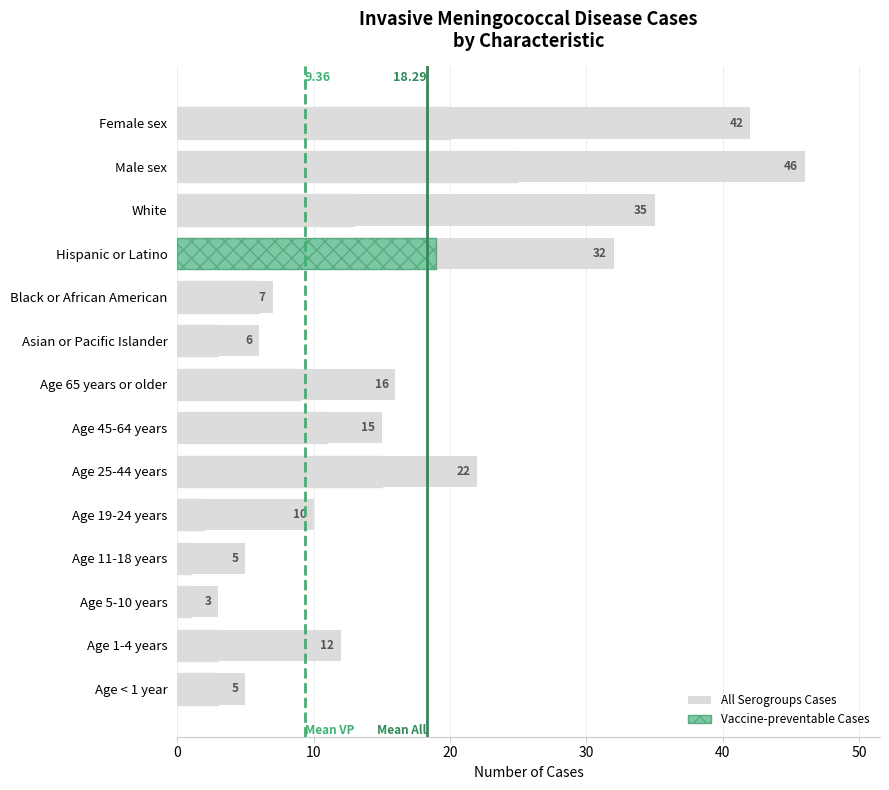

How many bars are there in each group?

2